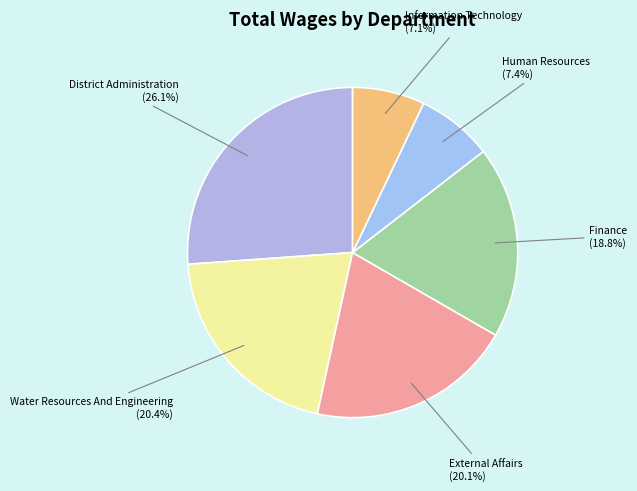

Does any single category account for the majority?

No